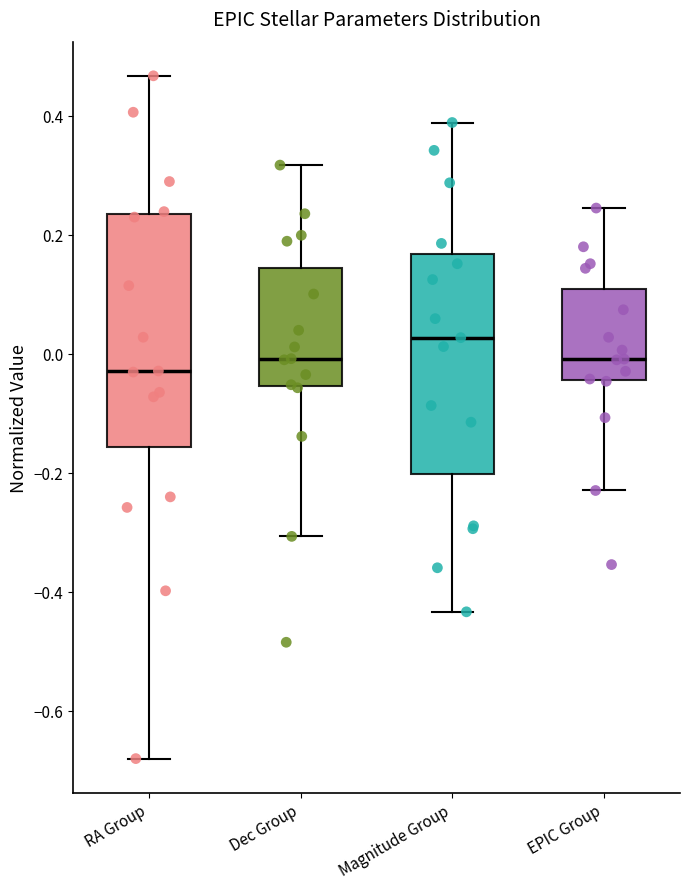

Reading left to right, read every box against the y-axis: the position of its median line, the range the box covers, and the ends of its whiskers. The values are not printed on the chart, so give them approximately, as read against the axis.

RA Group: median -0.02, box -0.16 to 0.24, whiskers -0.68 to 0.46
Dec Group: median 0.00, box -0.06 to 0.14, whiskers -0.30 to 0.32
Magnitude Group: median 0.02, box -0.20 to 0.16, whiskers -0.44 to 0.38
EPIC Group: median 0.00, box -0.04 to 0.10, whiskers -0.22 to 0.24